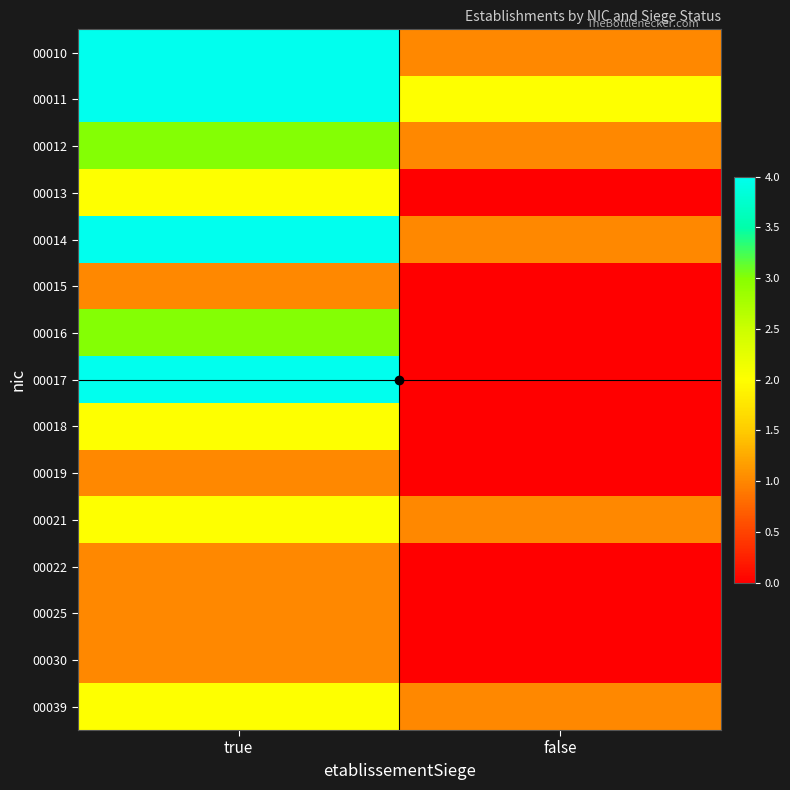

At false, list the series in order from largest to smallest.

00011, 00010, 00012, 00014, 00021, 00039, 00013, 00015, 00016, 00017, 00018, 00019, 00022, 00025, 00030